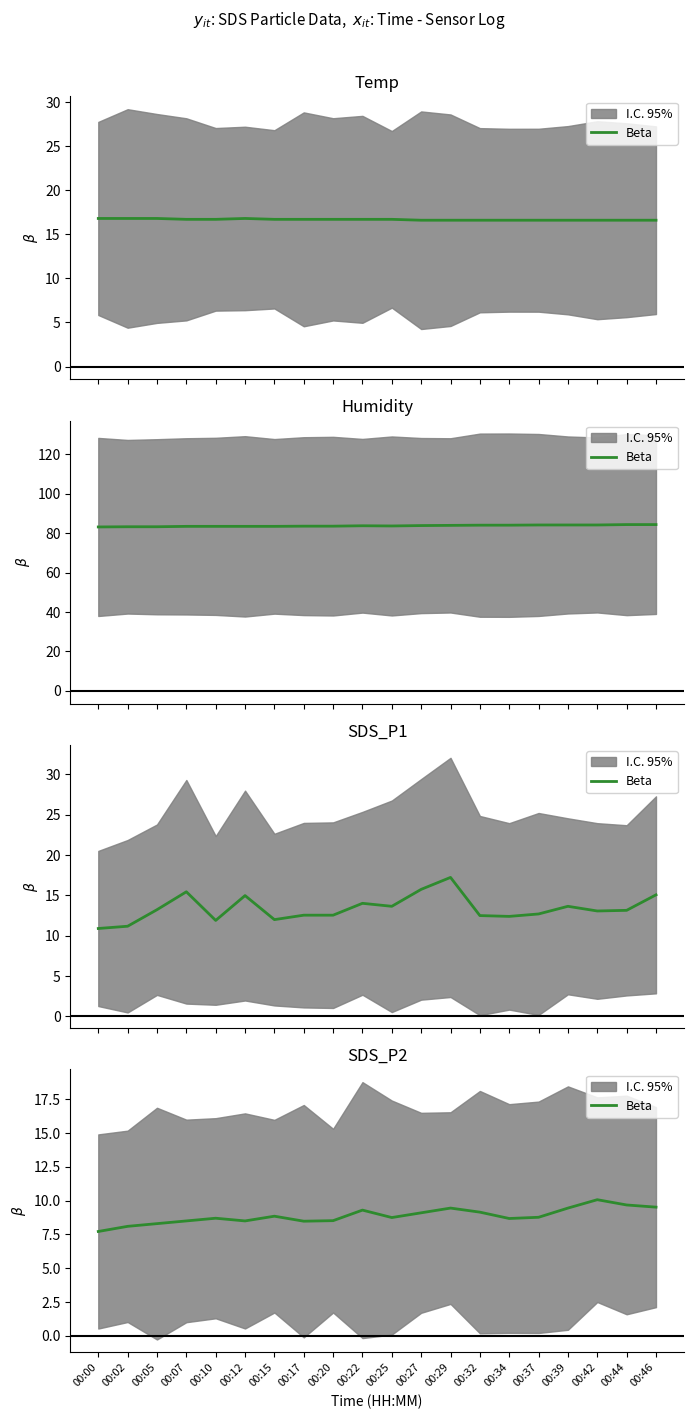

What is the difference between the values at 00:02 and 00:44?

1.6